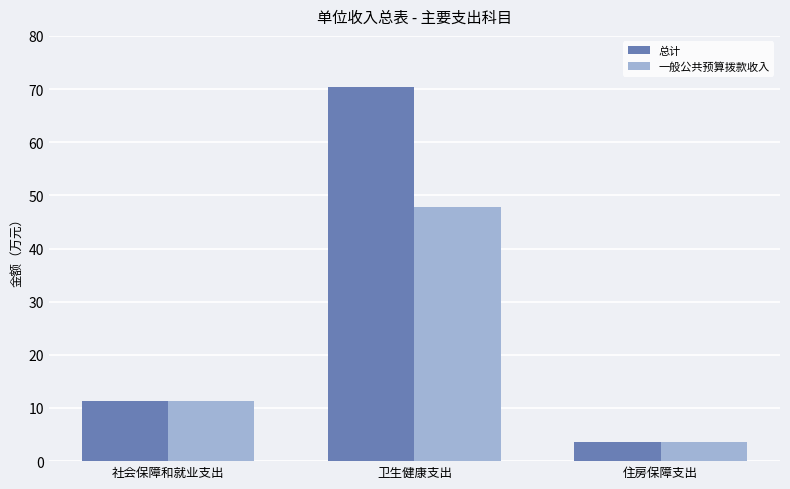

Between 社会保障和就业支出 and 卫生健康支出, which series saw the biggest shift?

总计